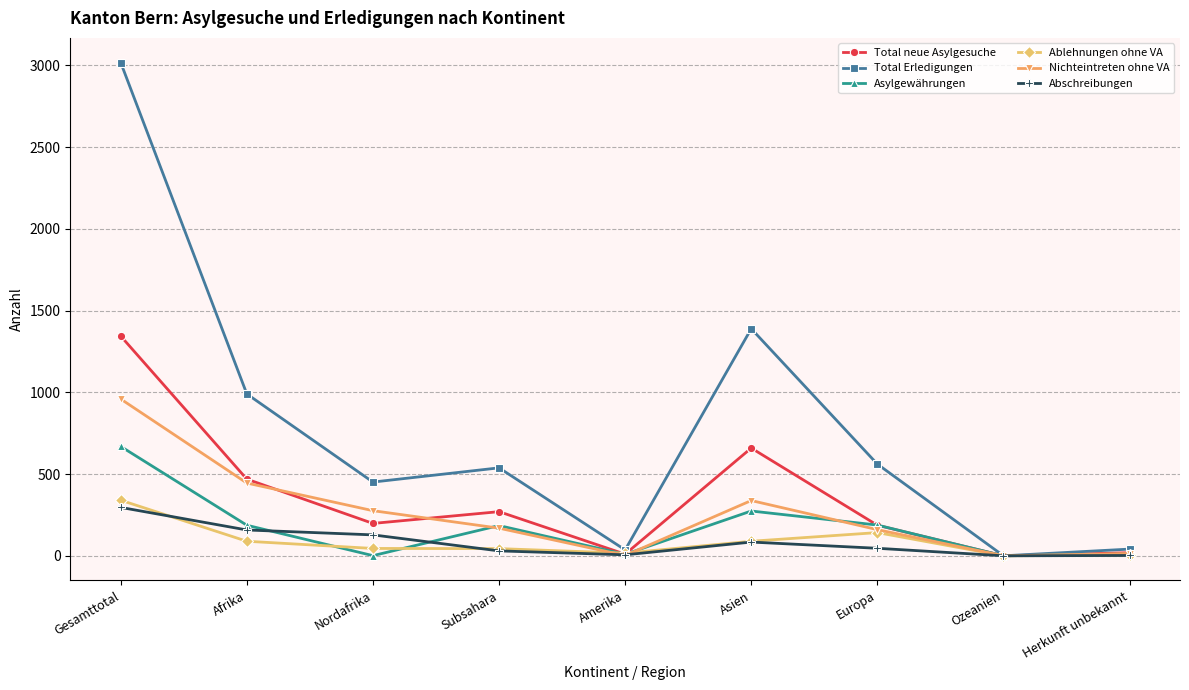

At how many categories does at least one series exceed 2480?

1